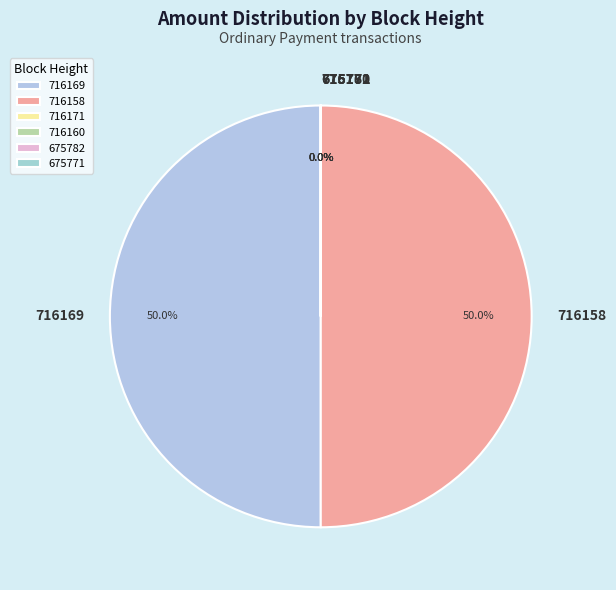

What is the ratio of the value at 716158 to the value at 716169?

1.0